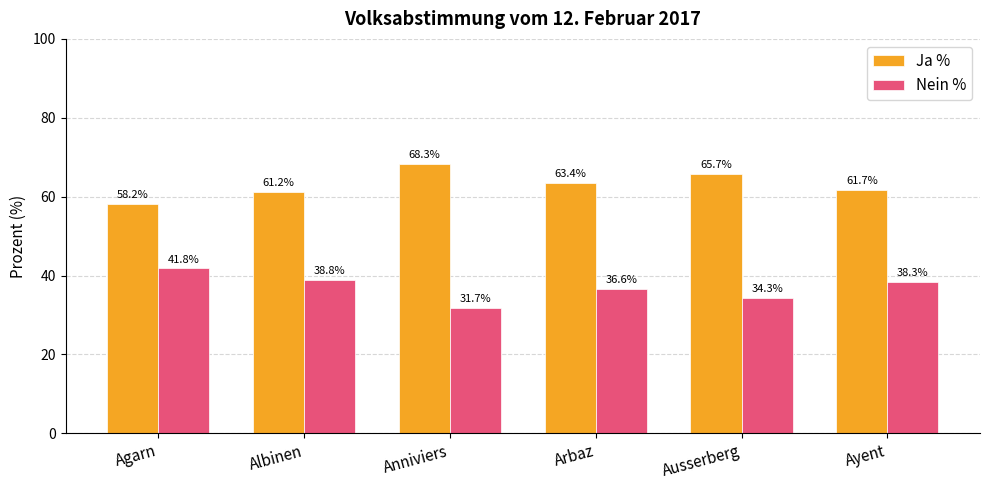

The value of Nein % at Arbaz is 48.4. True or false?

False